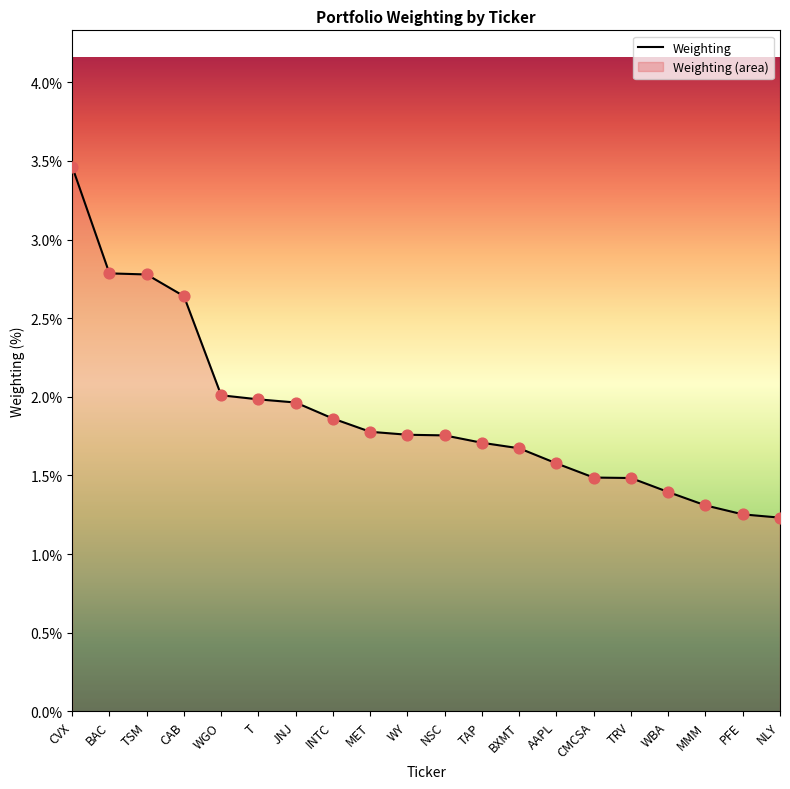

Between TSM and CVX, which is larger?

CVX